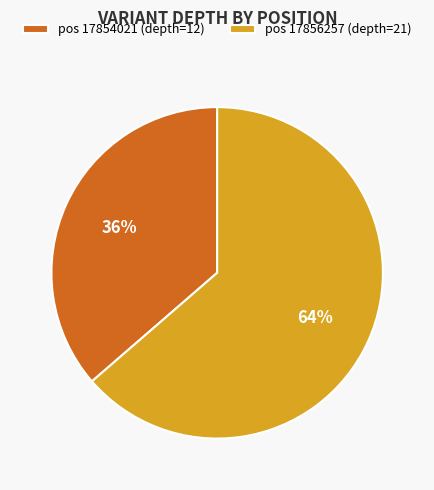

To the nearest percent, what is the average slice percentage?

50%